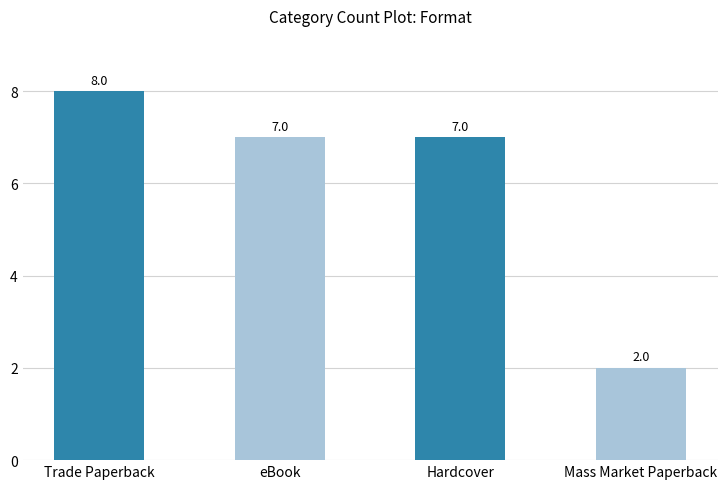

What is the minimum value shown in the chart?

2